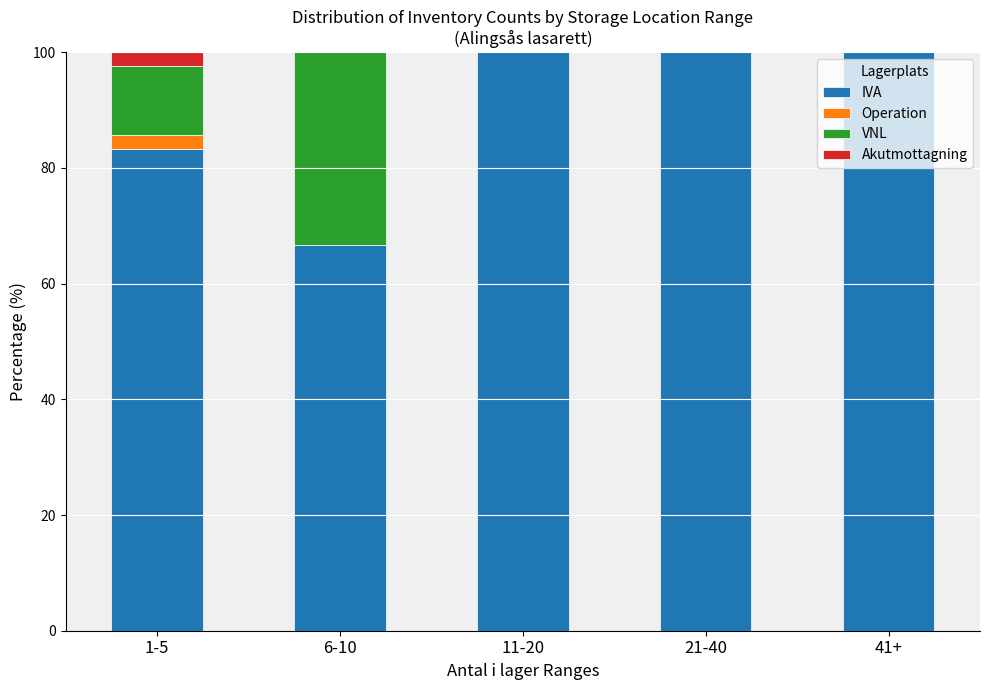

What is the sum of all IVA values?

450.0